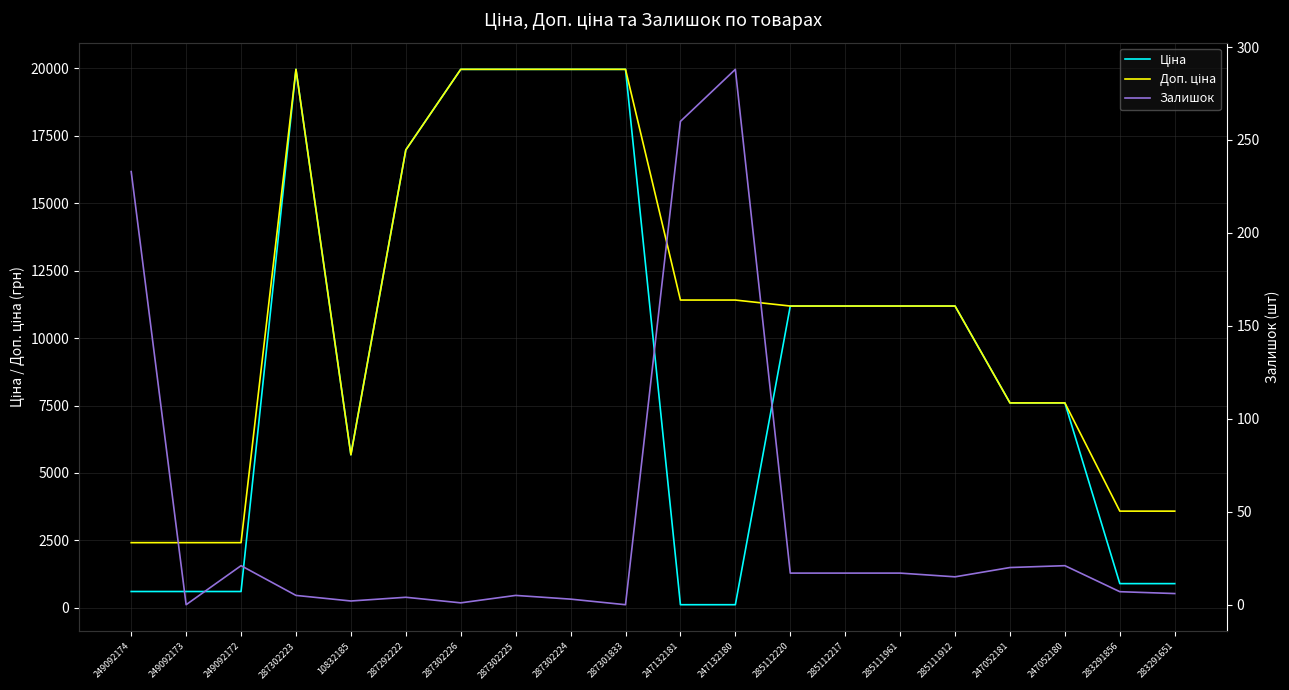

At which category does Залишок reach its first local peak?

249092172